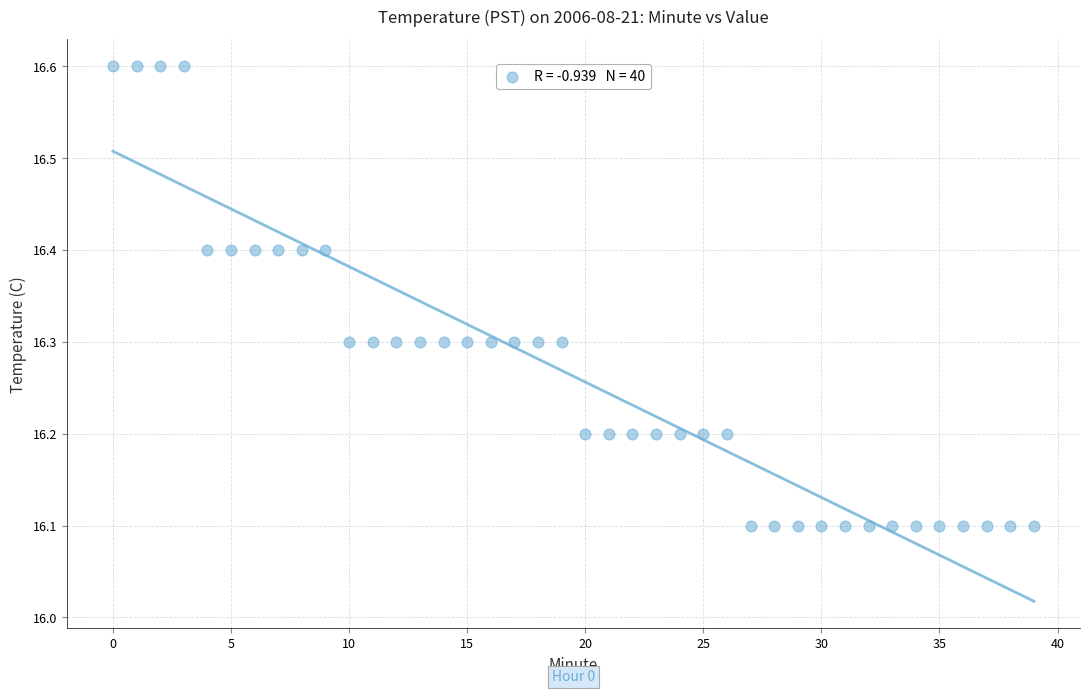

What is the range of Y values (max minus min)?

0.5